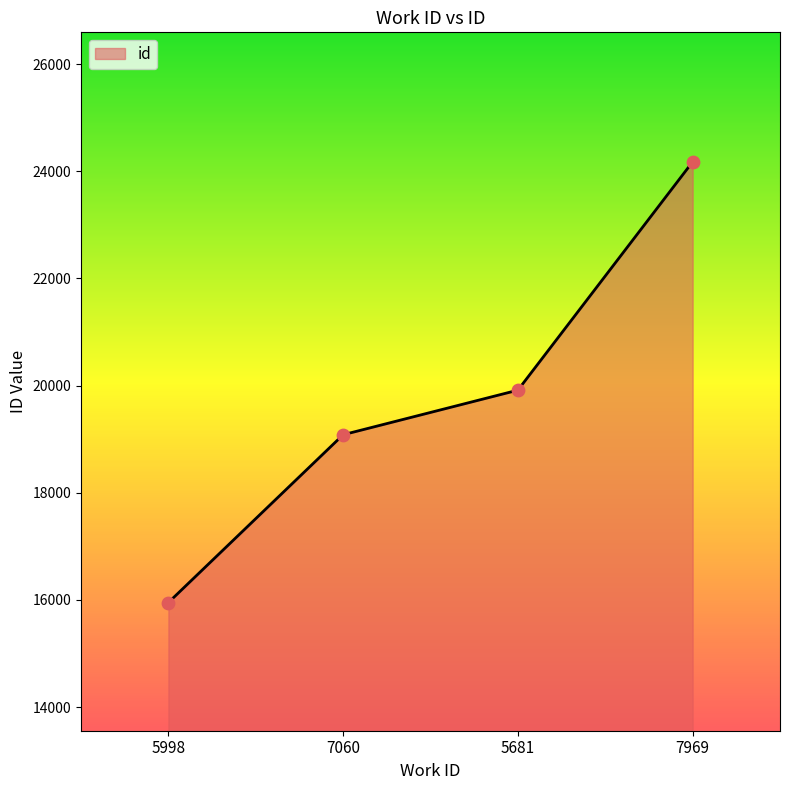

Approximately how many times larger is the value at 5681 compared to 7969?

0.8